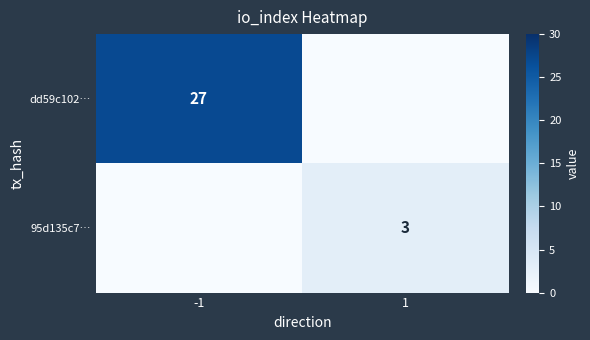

Is it true that dd59c102… equals 16 at -1?

False